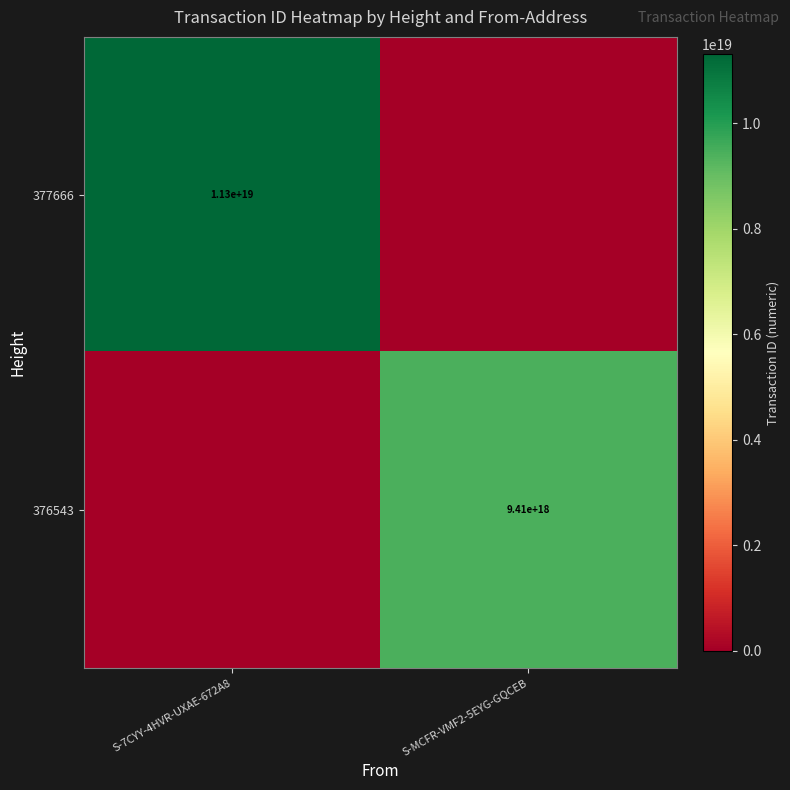

The 377666 series shows 17634603839421181952 at S-7CYY-4HVR-UXAE-672A8. True or false?

False